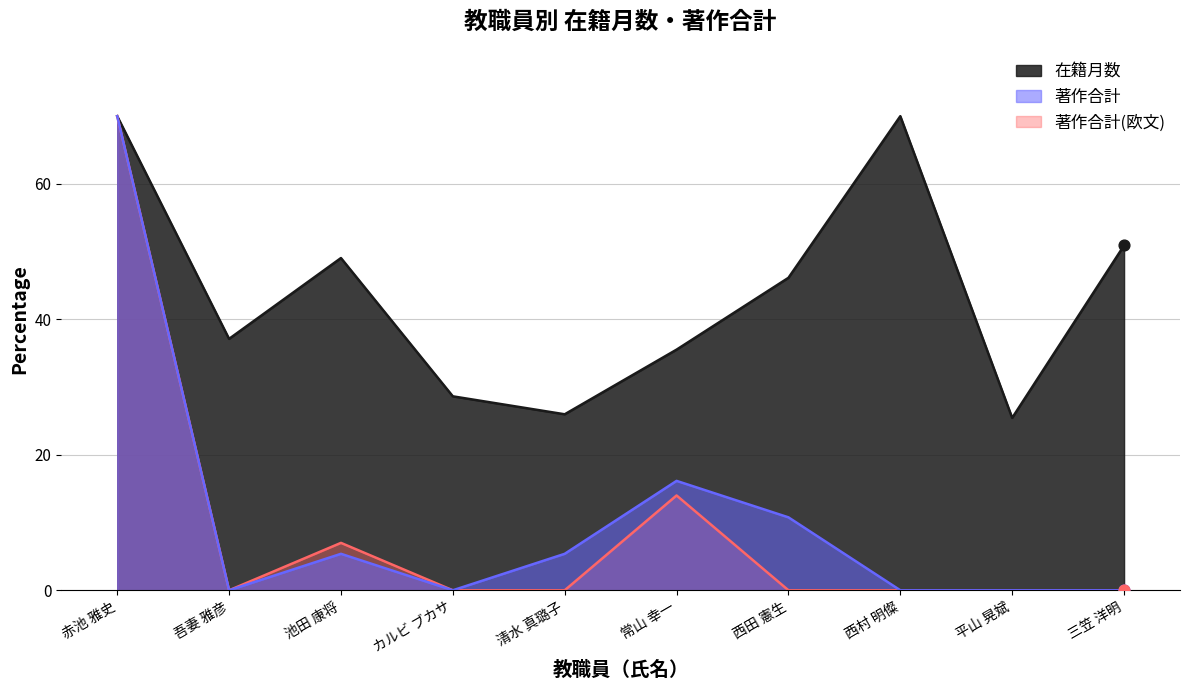

Which series has the largest total across all categories?

在籍月数